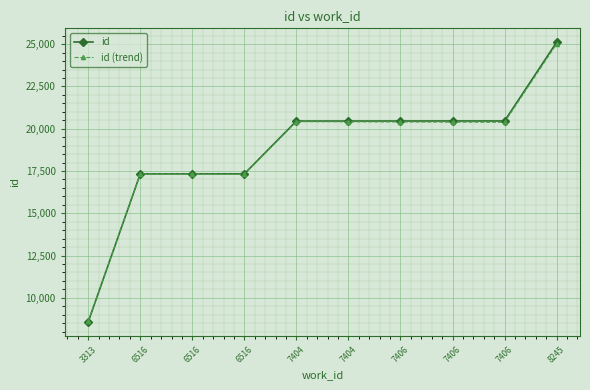

What is the difference between the highest and lowest values at 6516?

4.2